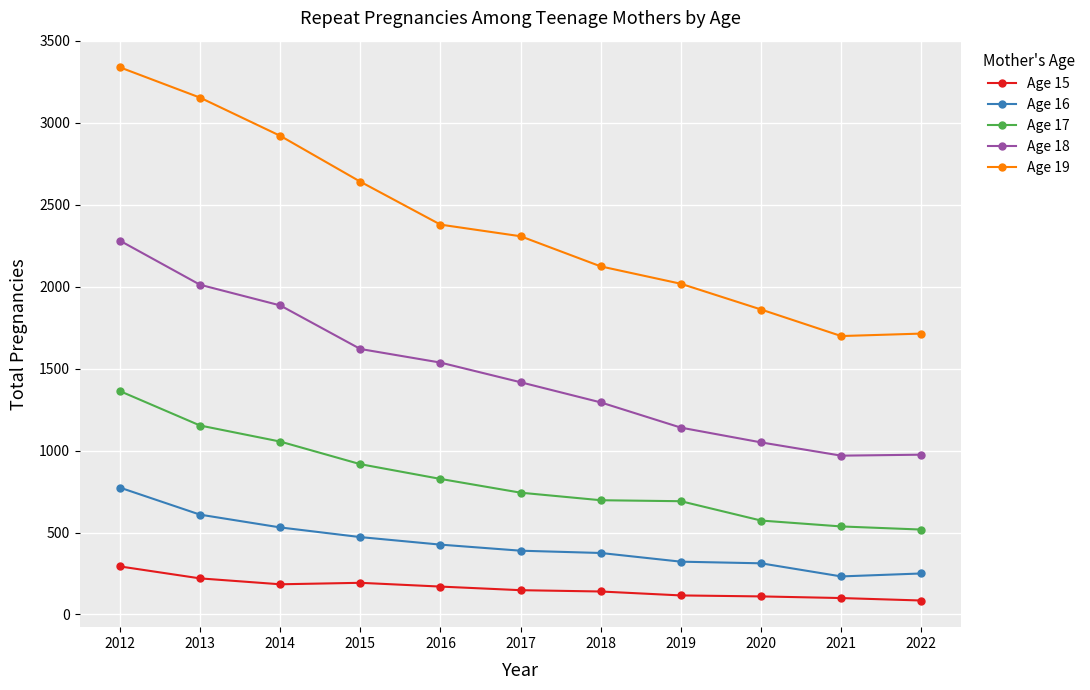

How many lines are shown in the chart?

5